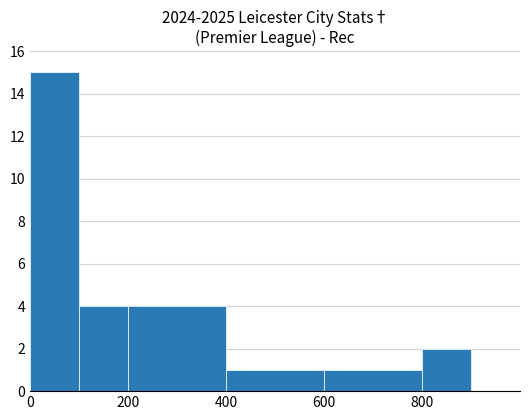

What is the sum of all values?

27